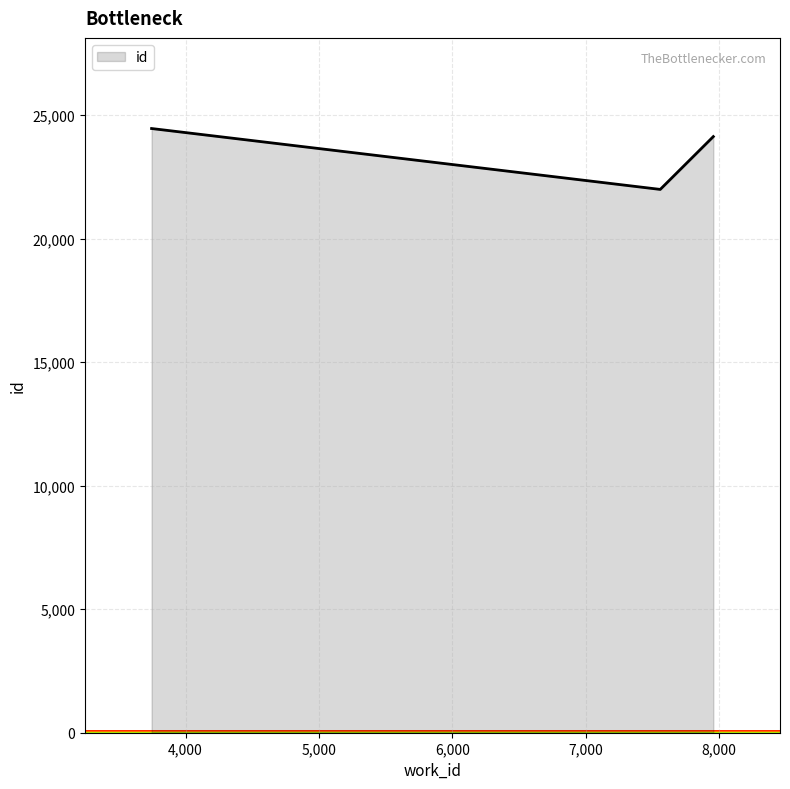

What is the difference between the maximum and minimum values?

2465